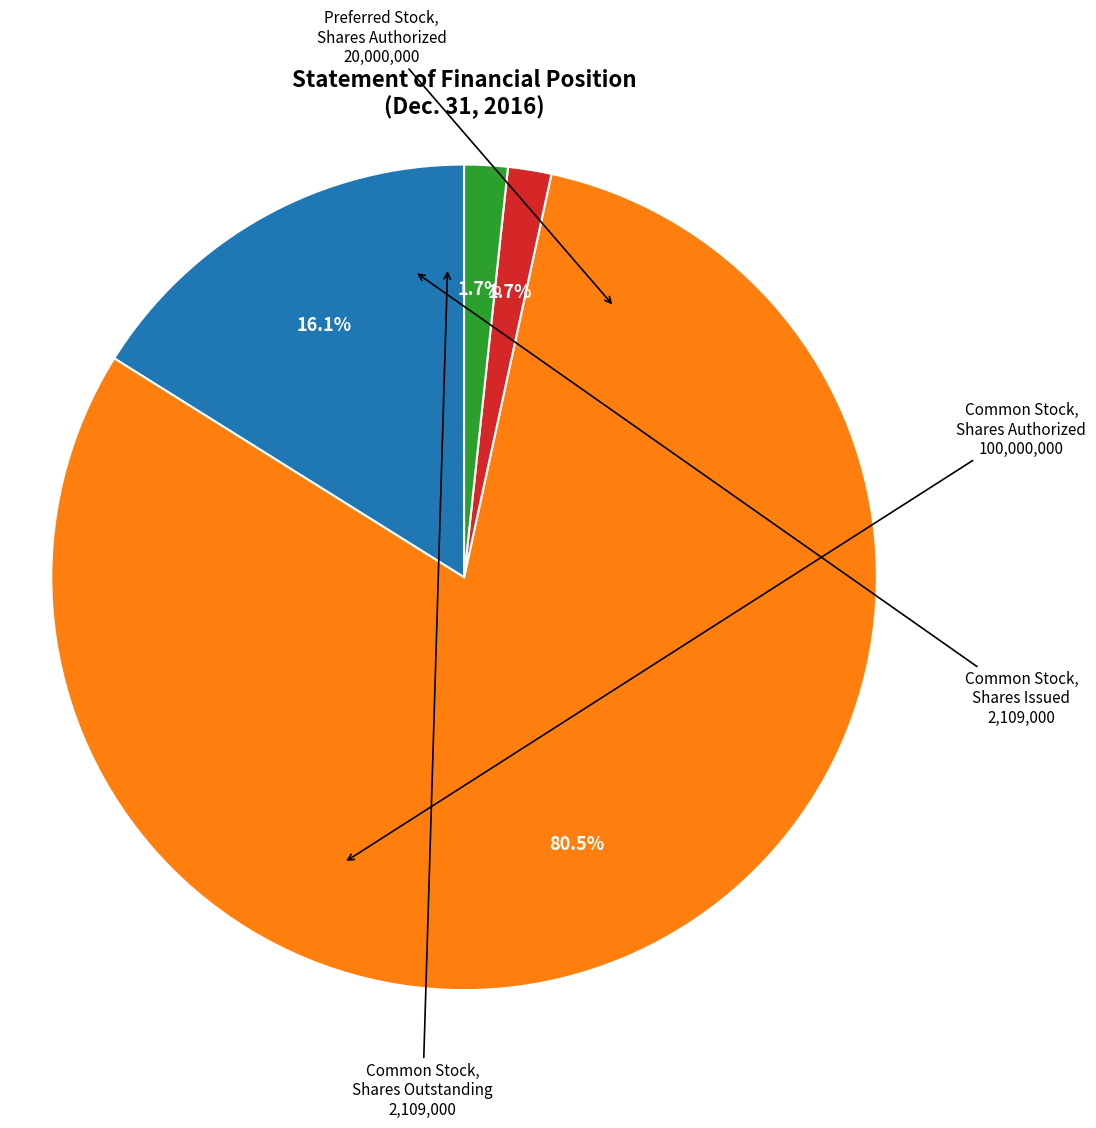

Is there any slice that represents more than half of the pie?

Yes